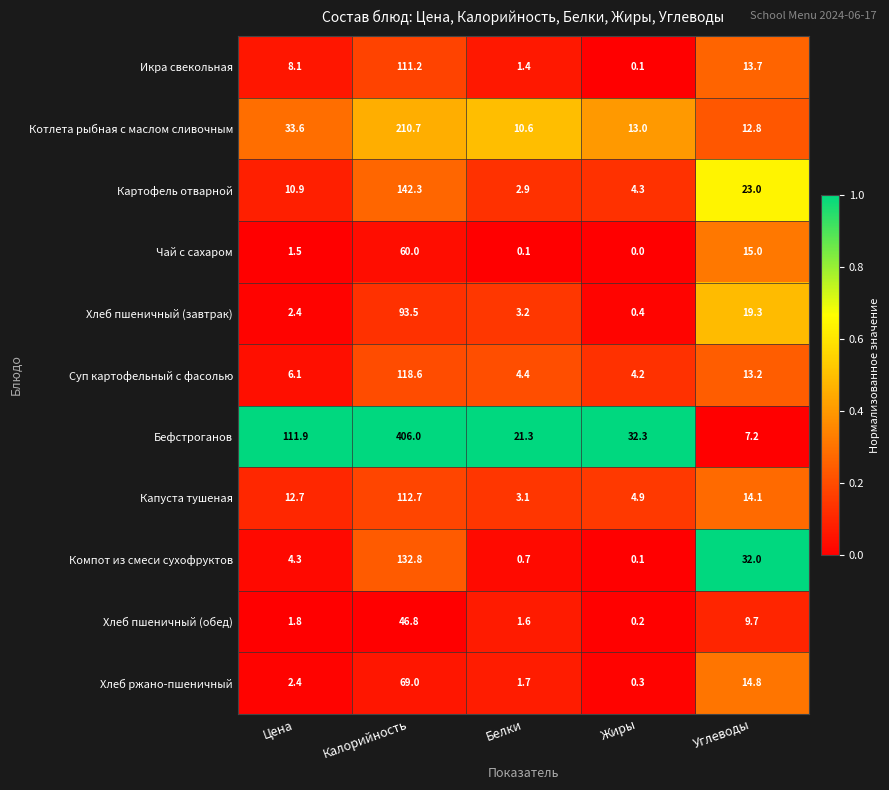

Rank the series by their maximum value, from highest to lowest.

Бефстроганов, Котлета рыбная с маслом сливочным, Картофель отварной, Компот из смеси сухофруктов, Суп картофельный с фасолью, Капуста тушеная, Икра свекольная, Хлеб пшеничный (завтрак), Хлеб ржано-пшеничный, Чай с сахаром, Хлеб пшеничный (обед)